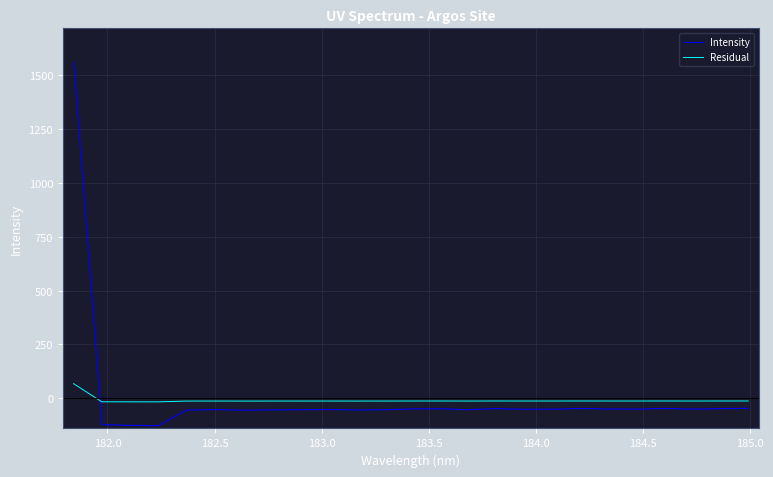

What is the sum of all Residual values?

-243.9